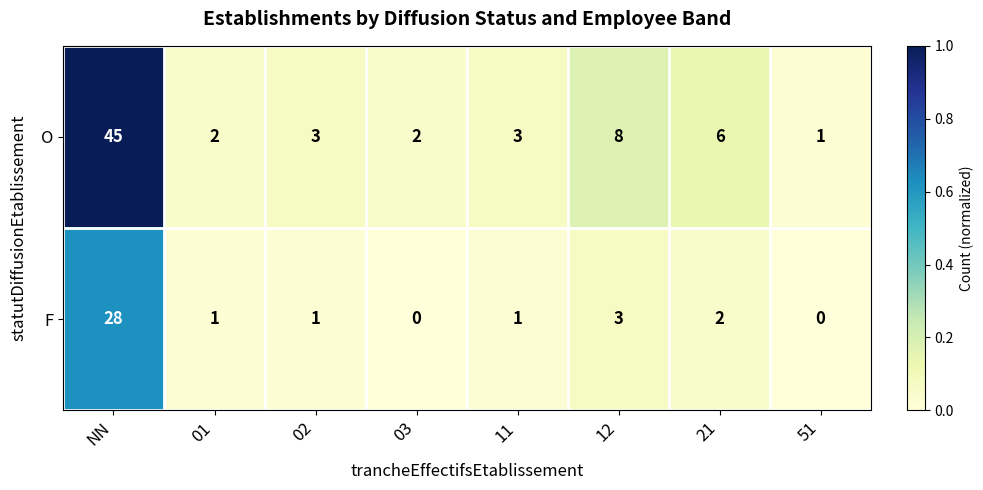

The F series shows 0 at 11. True or false?

False